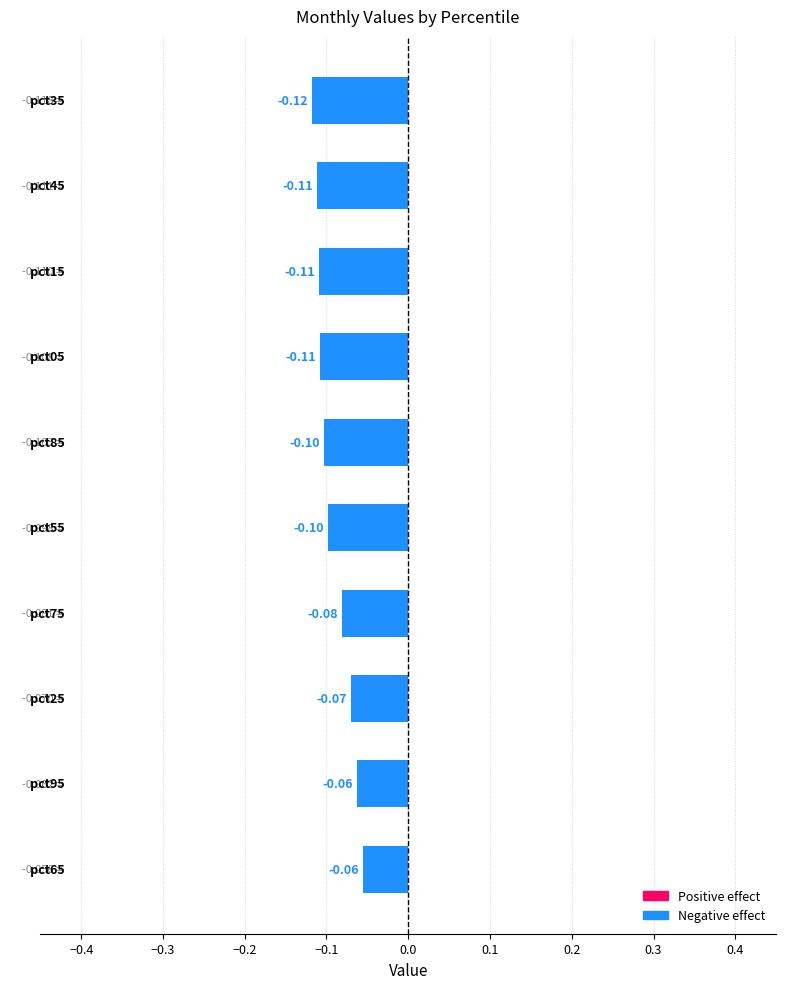

What is the sum of all values?

-0.9